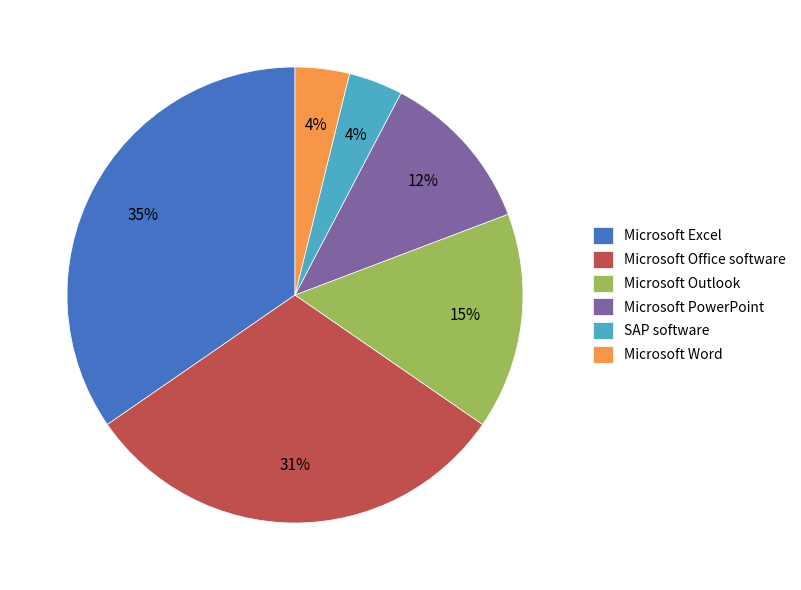

True or false: Microsoft Outlook accounts for 15% of the total.

True